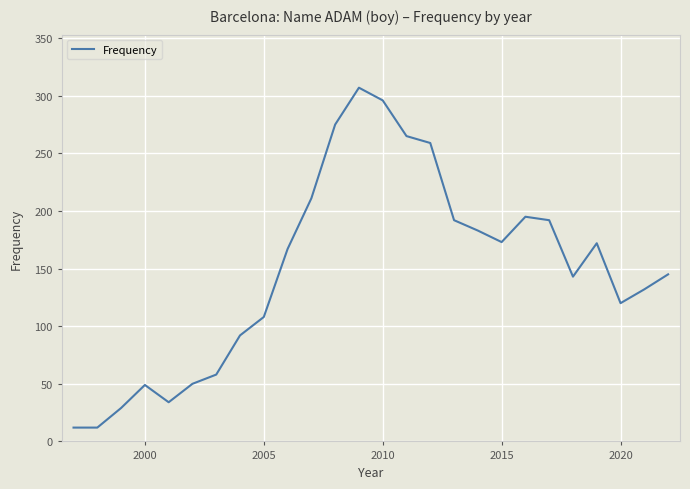

What is the smallest value displayed?

12